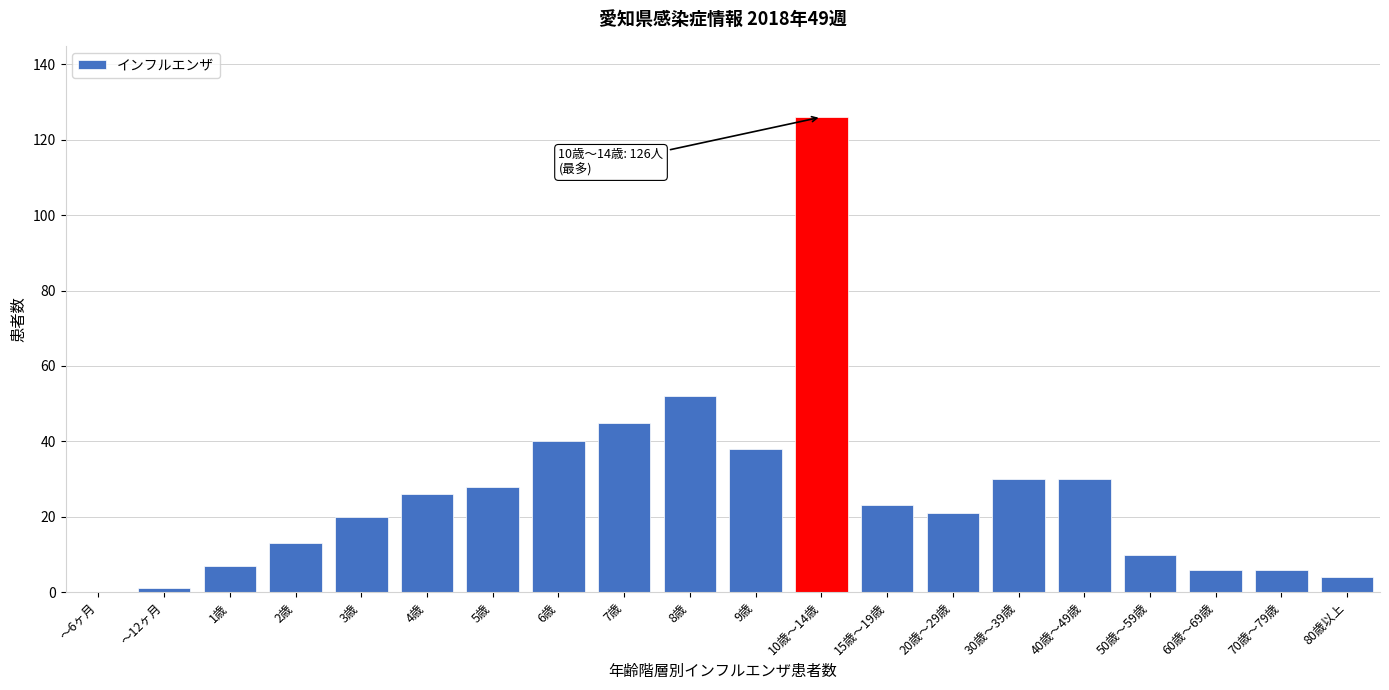

Reading left to right, extract all data points from this chart.

～6ヶ月=0	～12ヶ月=1	1歳=7	2歳=13	3歳=20	4歳=26	5歳=28	6歳=40	7歳=45	8歳=52	9歳=38	10歳～14歳=126	15歳～19歳=23	20歳～29歳=21	30歳～39歳=30	40歳～49歳=30	50歳～59歳=10	60歳～69歳=6	70歳～79歳=6	80歳以上=4